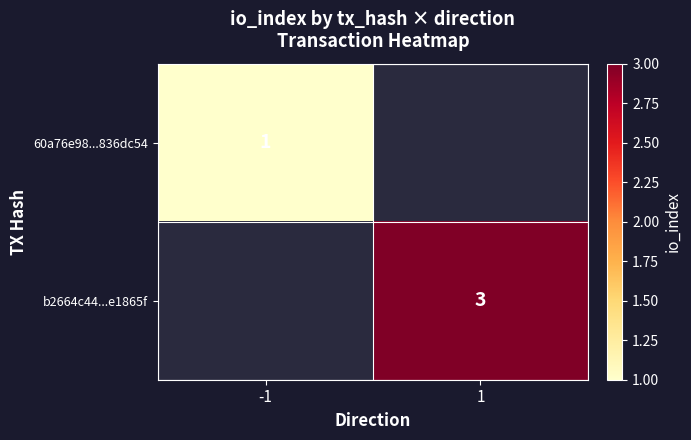

At which category does the chart reach its minimum across all series?

-1